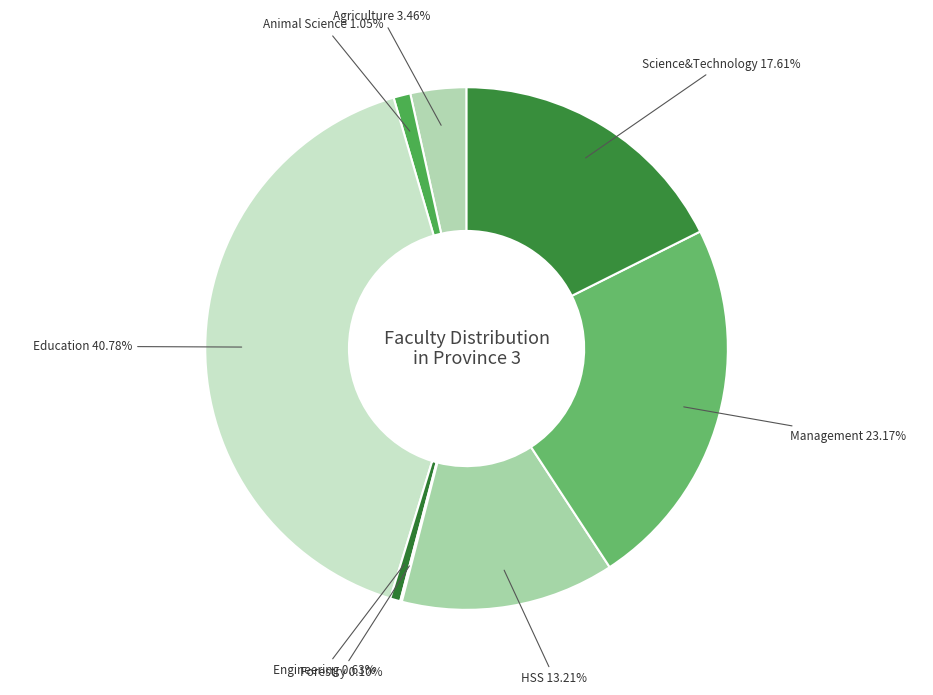

Does any single category account for the majority?

No